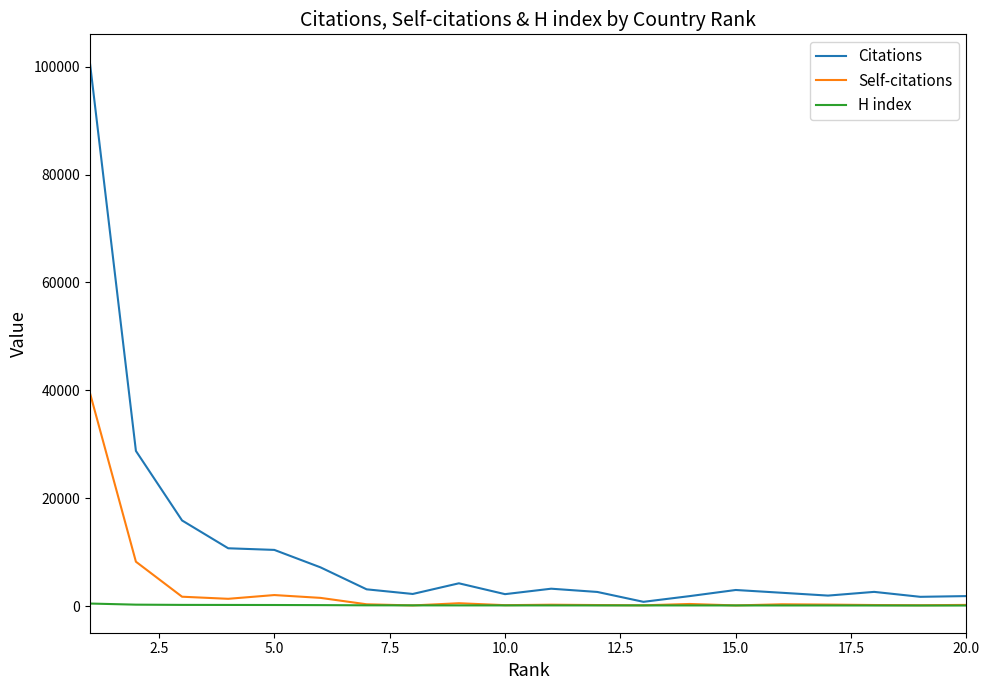

Which series has the largest range (max minus min)?

Citations